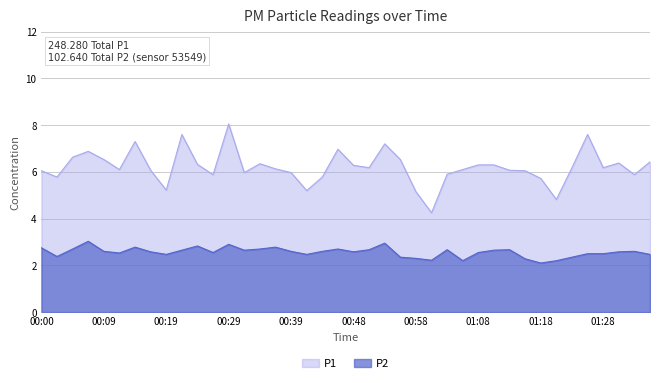

How many data points in P1 are above 6?

27